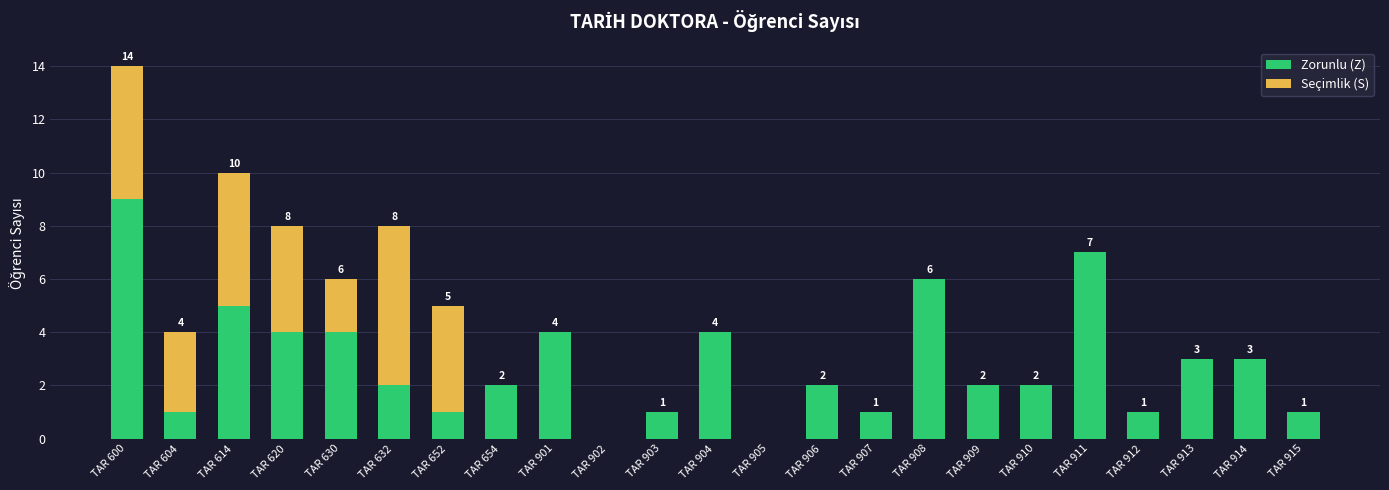

Which category has the highest value in the Zorunlu (Z) series?

TAR 600